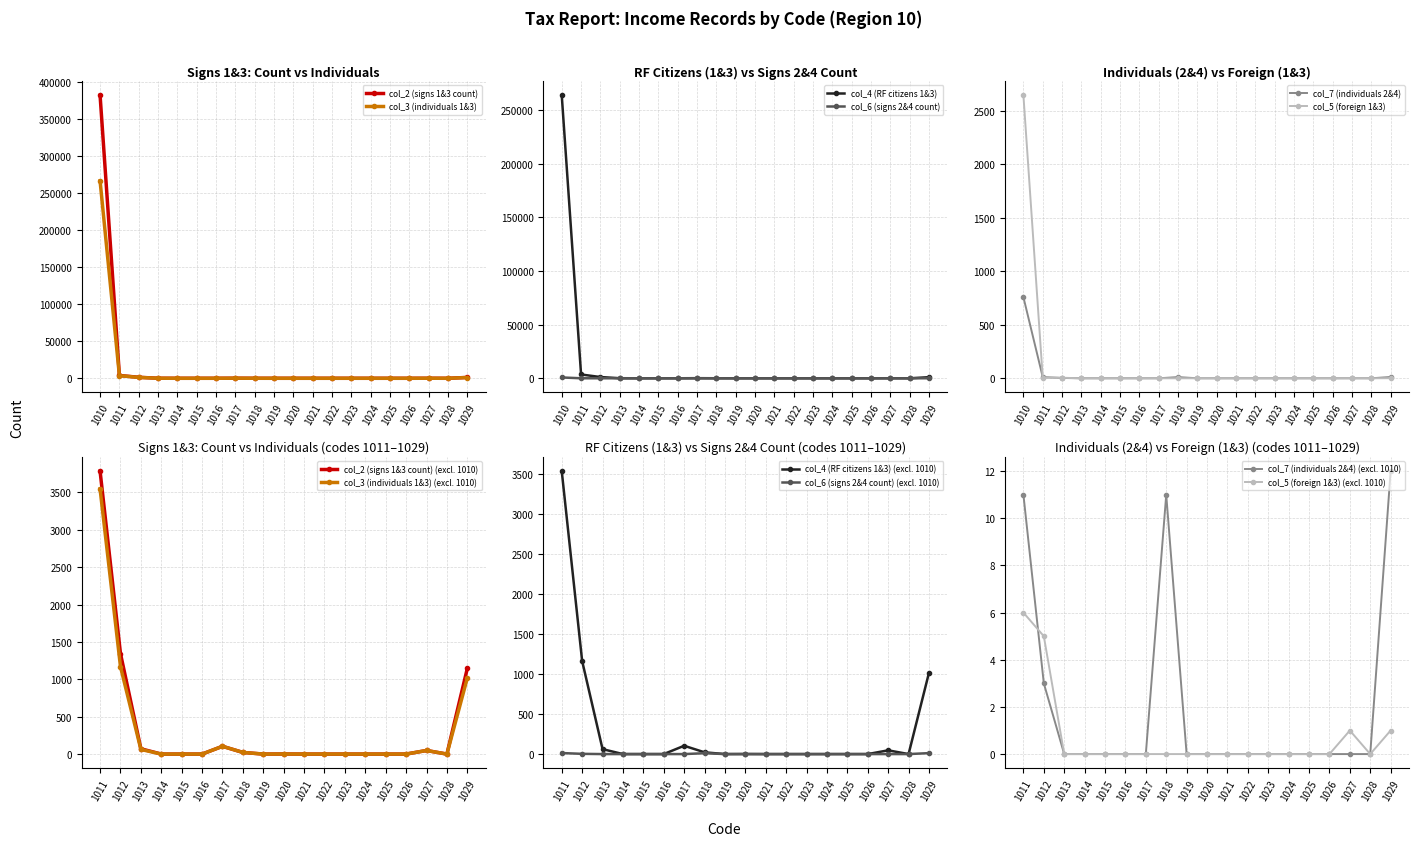

What is the sum of the col_4 (RF citizens 1&3) values at 1012 and 1018?

1186